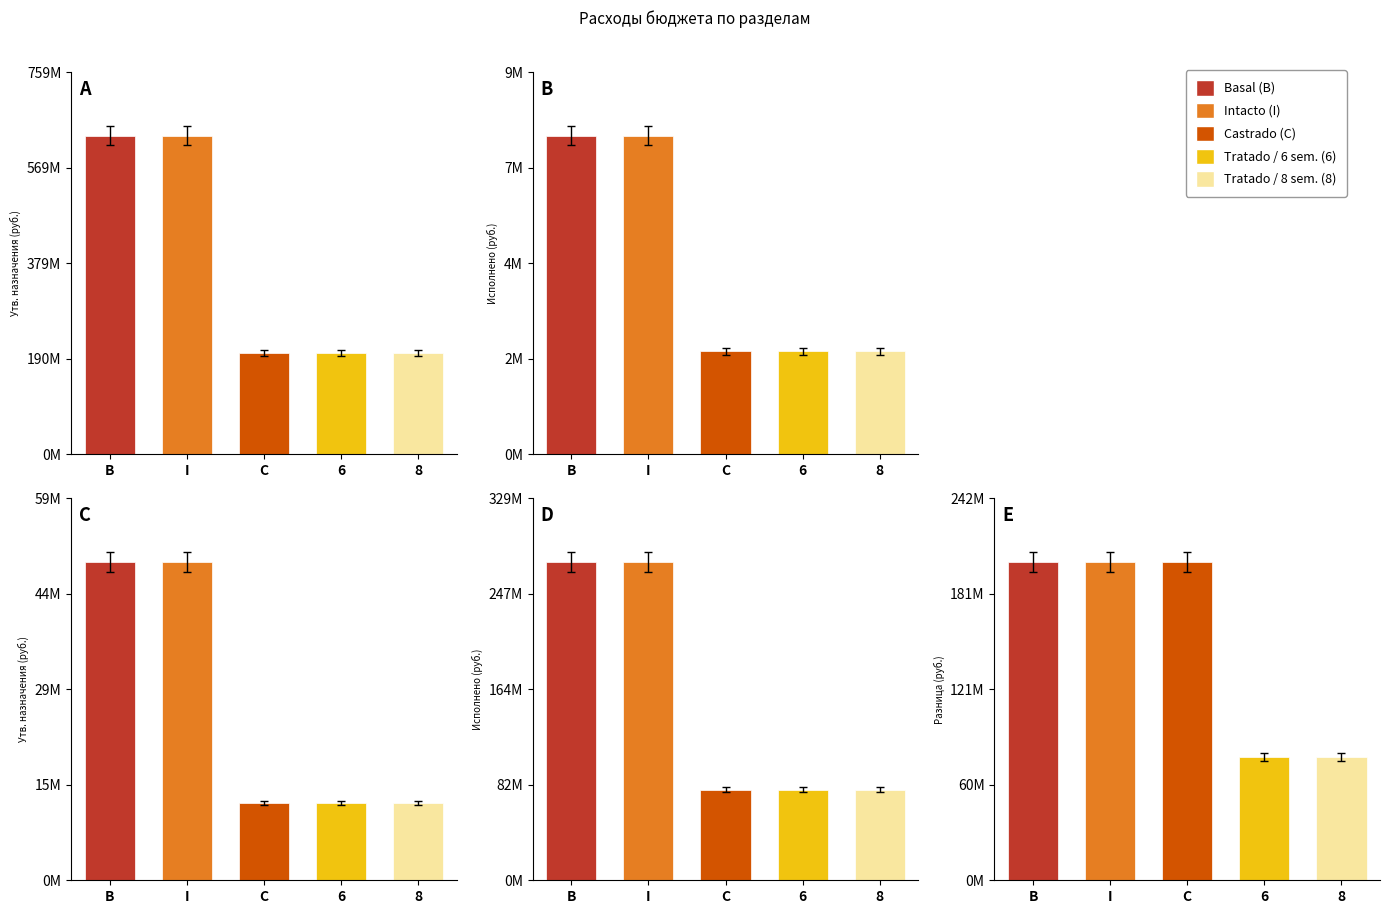

Are the bars grouped side by side (vs. stacked)?

Yes